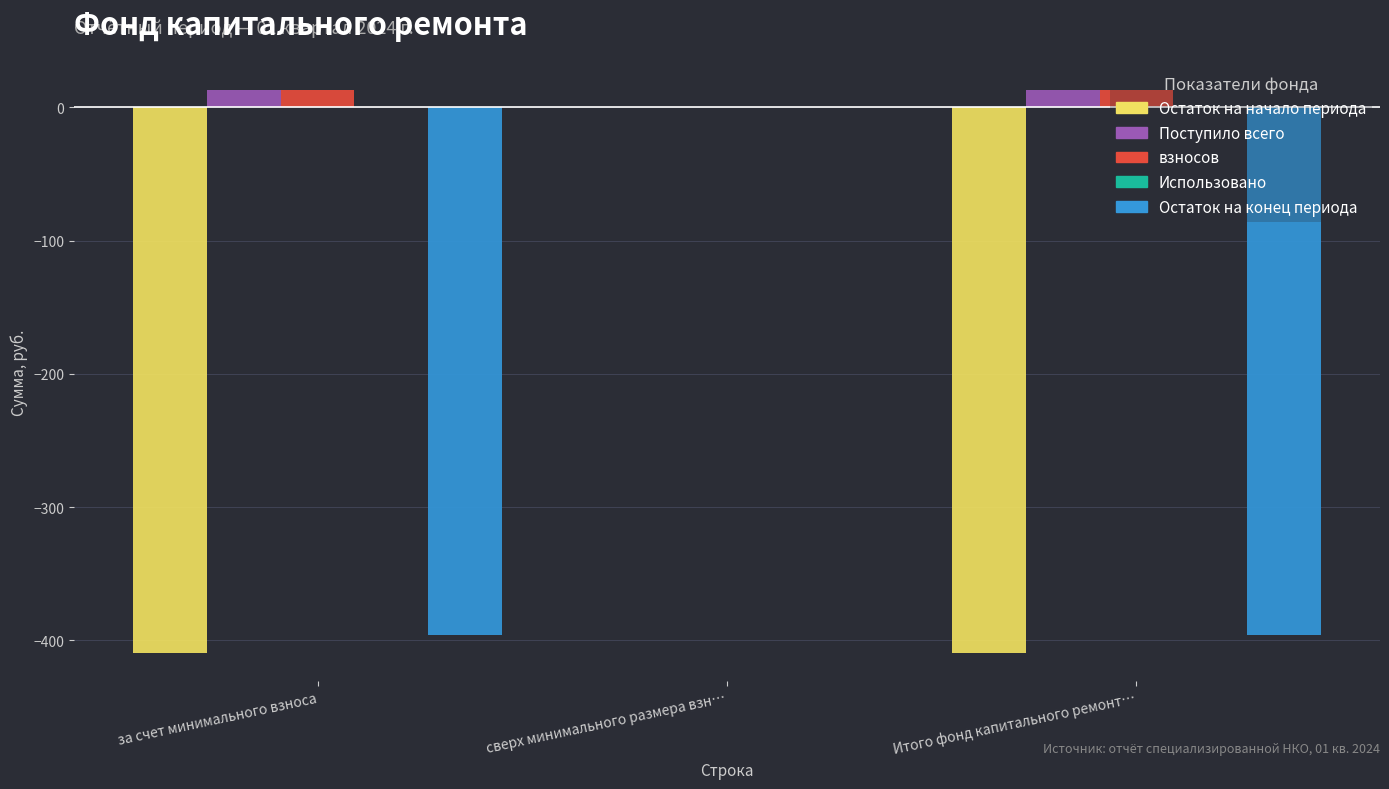

How many groups of bars are there?

3